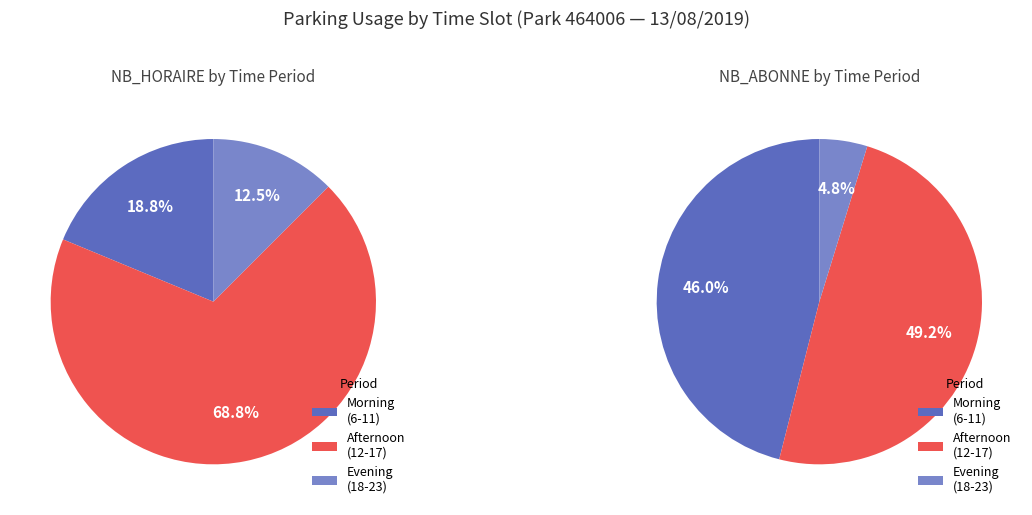

At 16, list the series in order from smallest to largest.

NB_HORAIRE, NB_ABONNE